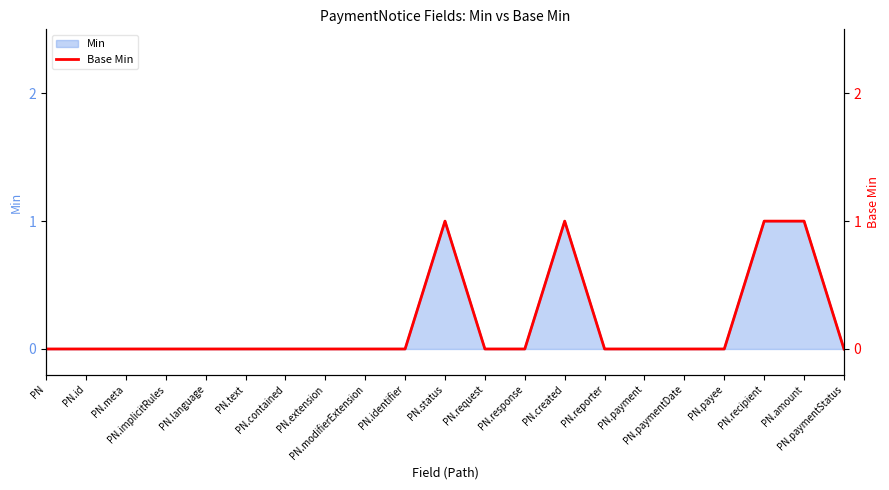

True or false: the data shows 0 at PN.paymentStatus.

True